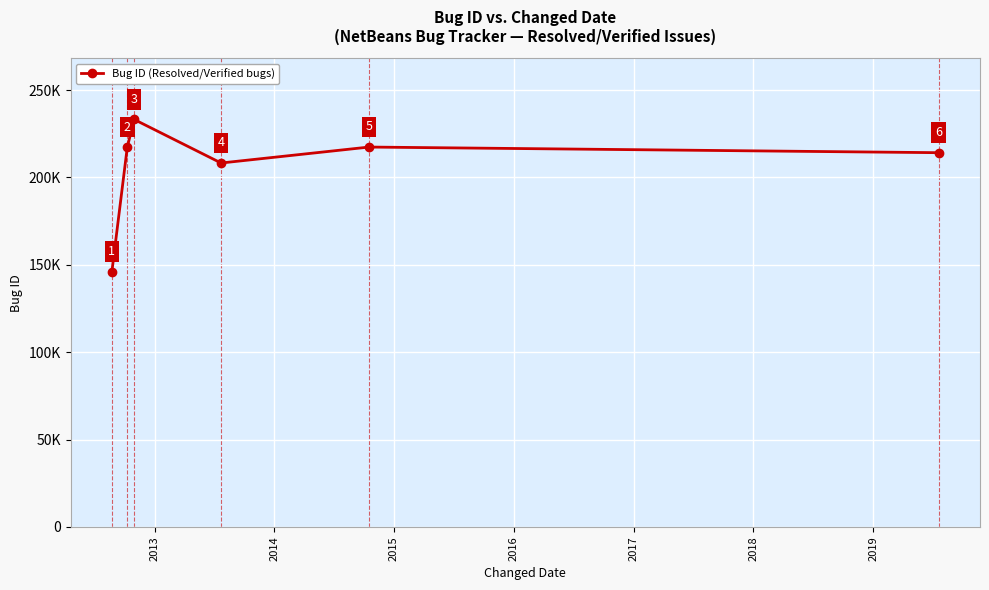

Reading right to left, extract all data points from this chart.

214198	217424	208294	233211	217333	146036